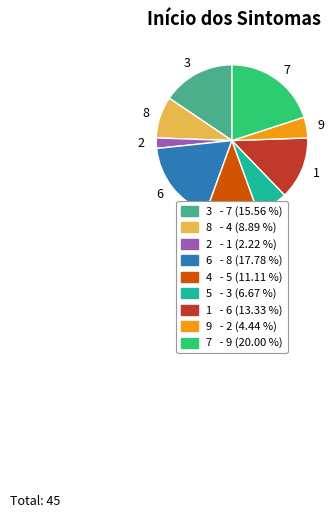

Which slice is the smallest?

2